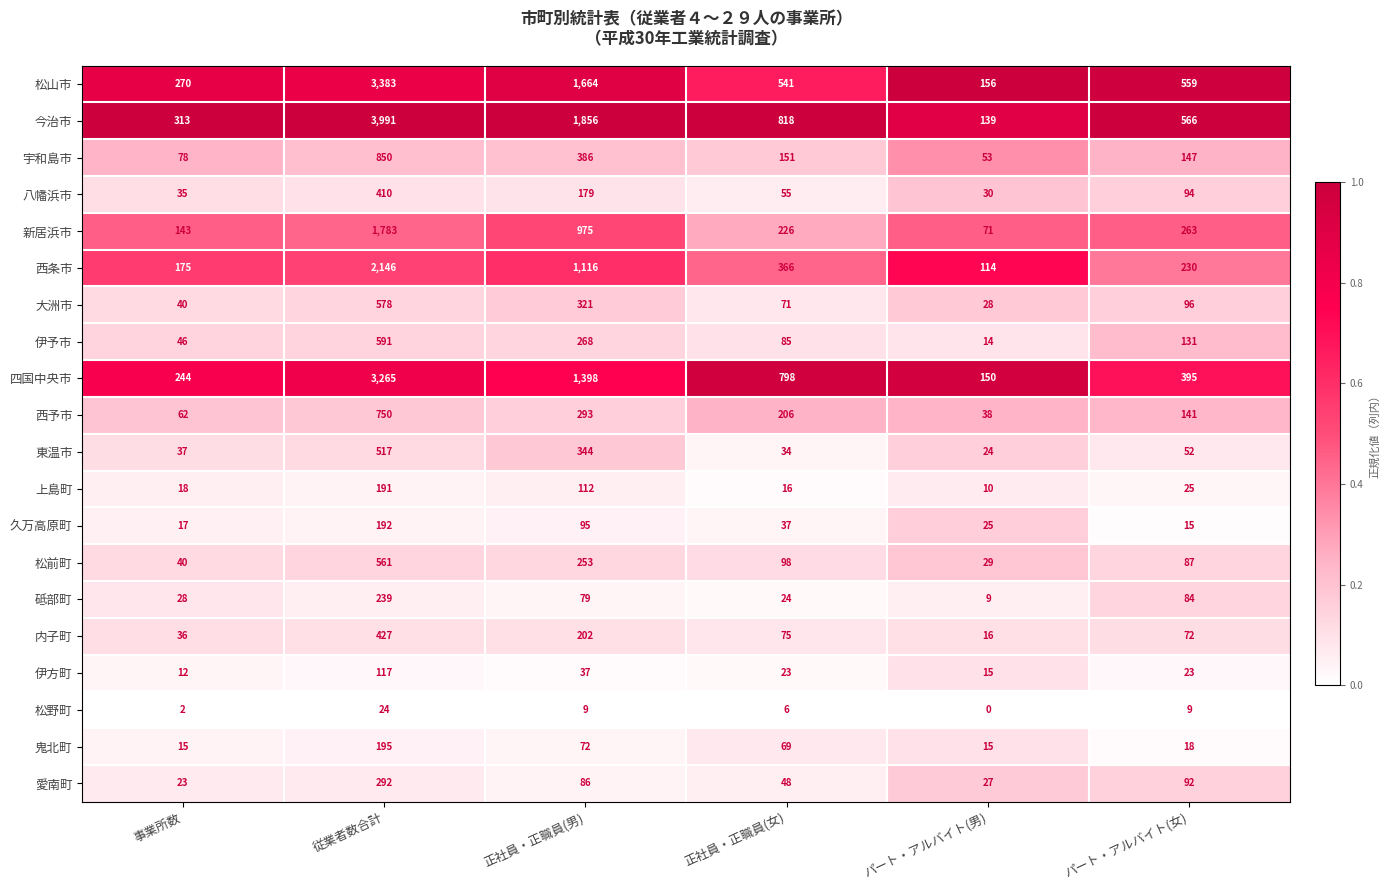

Is it true that 西条市 equals 181 at パート・アルバイト(男)?

False